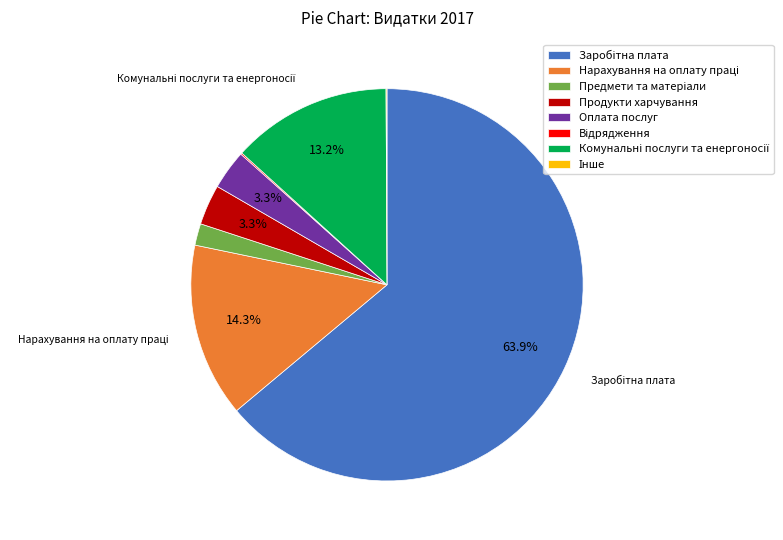

Is there any slice that represents more than half of the pie?

Yes